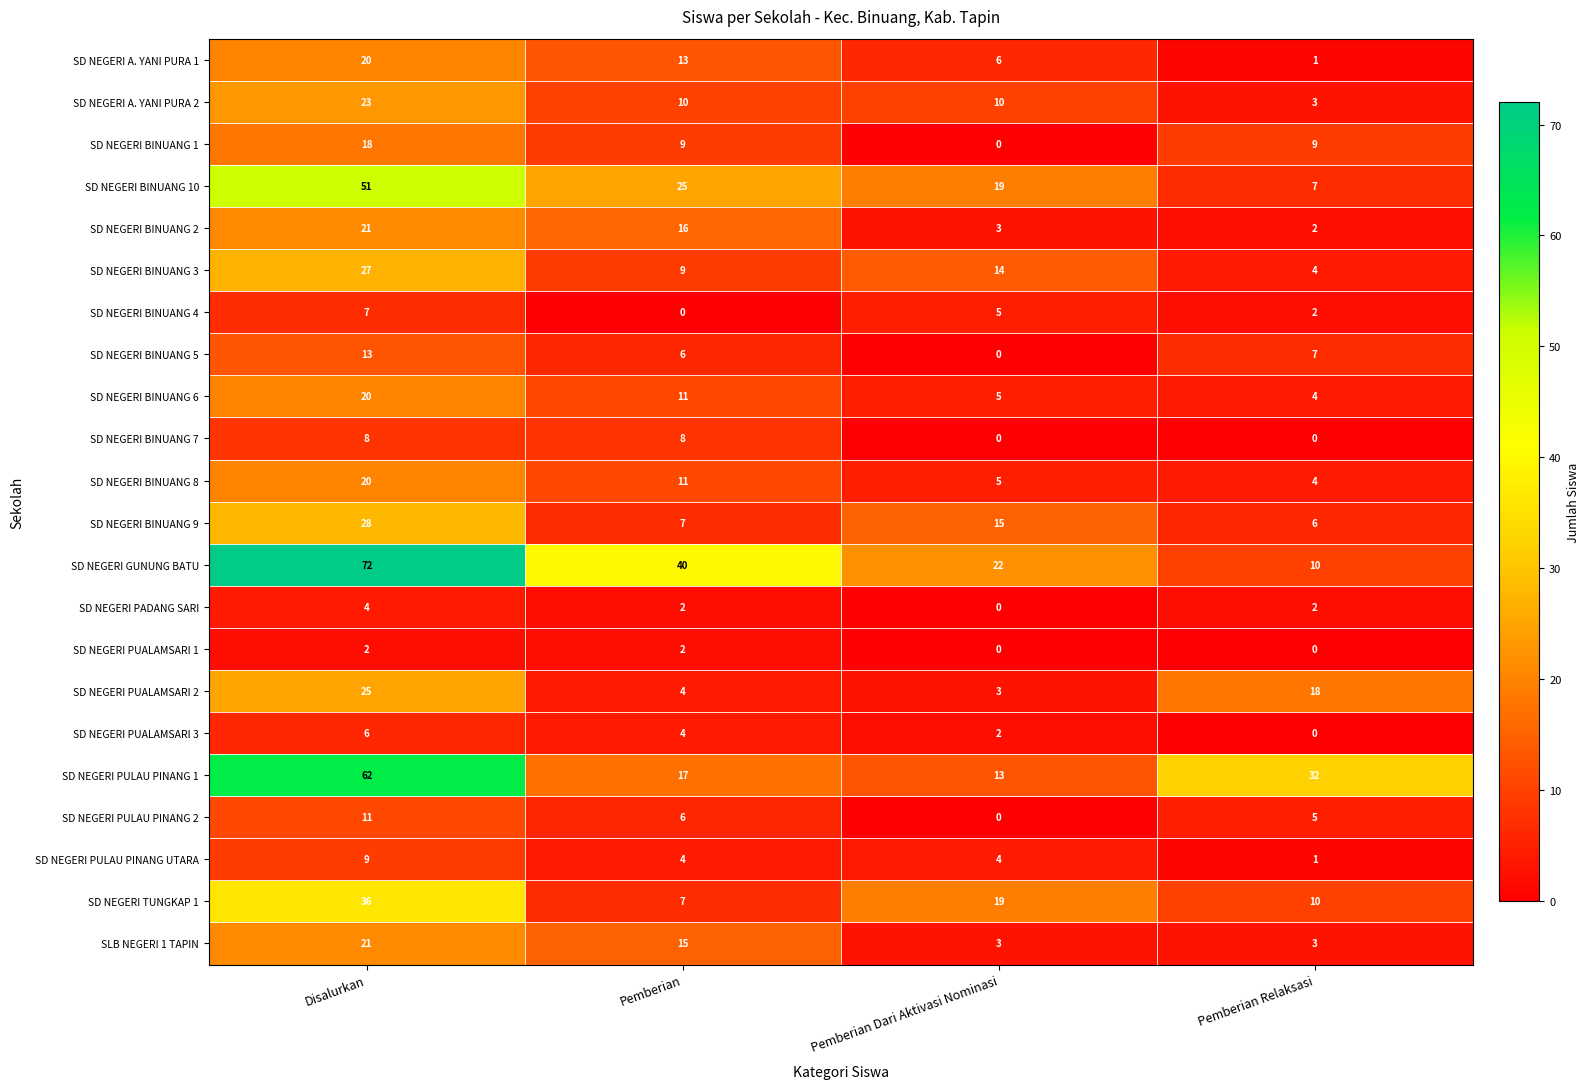

What is the difference between the highest and lowest values at Pemberian Dari Aktivasi Nominasi?

22